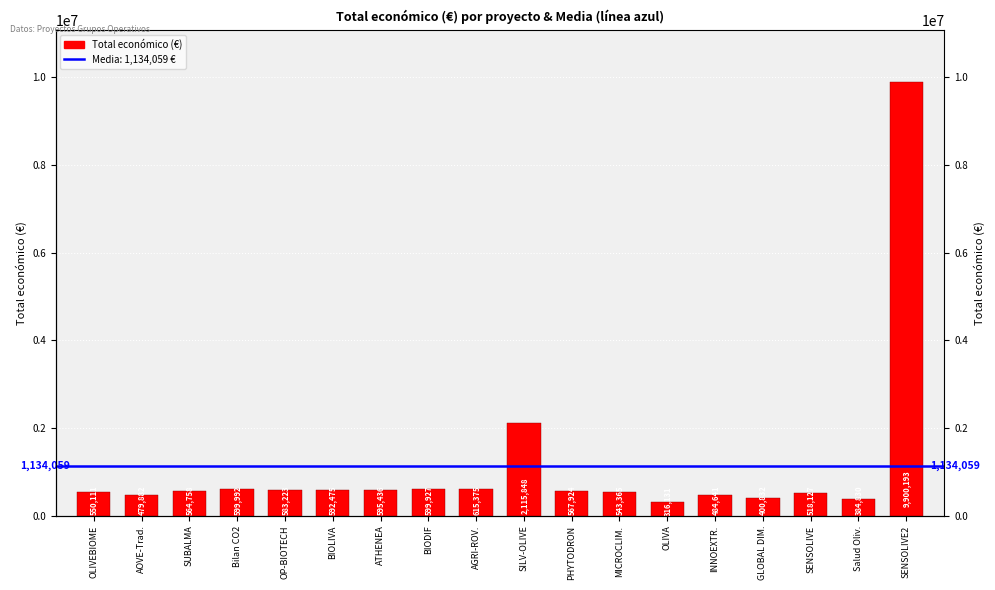

Reading left to right, what are all the values shown in this chart?

550111	479882	564758	599992	583223	592475	595436	599927	615375	2115848	567924	543365	316131	484641	400832	518127	384830	9900193